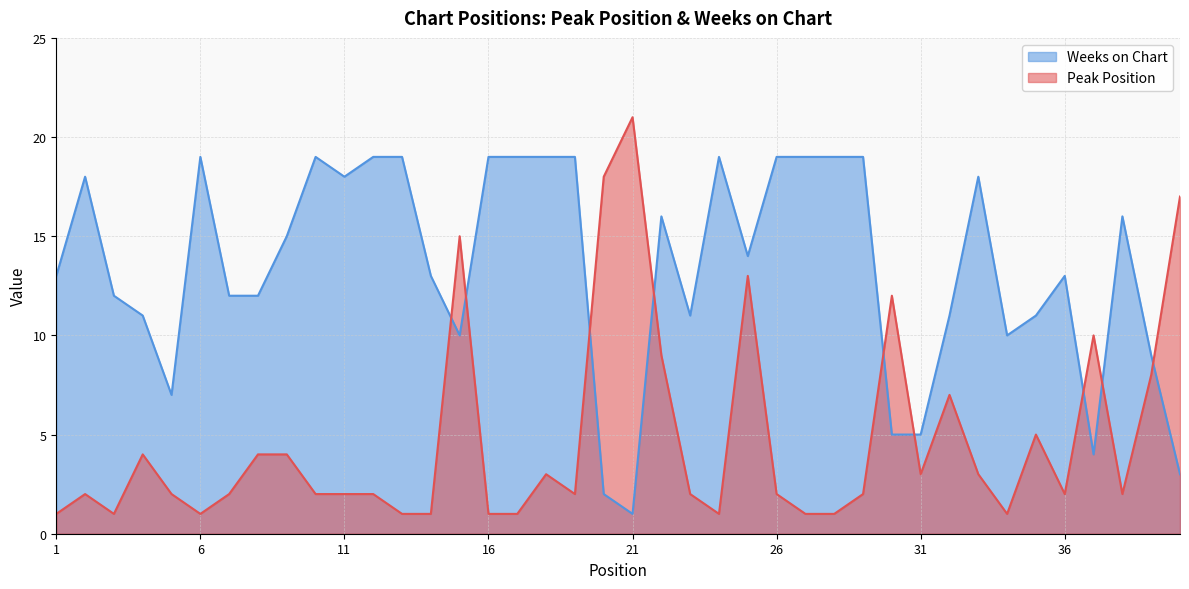

Reading left to right, what are all the values shown in this chart?

Peak Position: 1	2	1	4	2	1	2	4	4	2	2	2	1	1	15	1	1	3	2	18	21	9	2	1	13	2	1	1	2	12	3	7	3	1	5	2	10	2	8	17
Weeks on Chart: 13	18	12	11	7	19	12	12	15	19	18	19	19	13	10	19	19	19	19	2	1	16	11	19	14	19	19	19	19	5	5	11	18	10	11	13	4	16	9	3